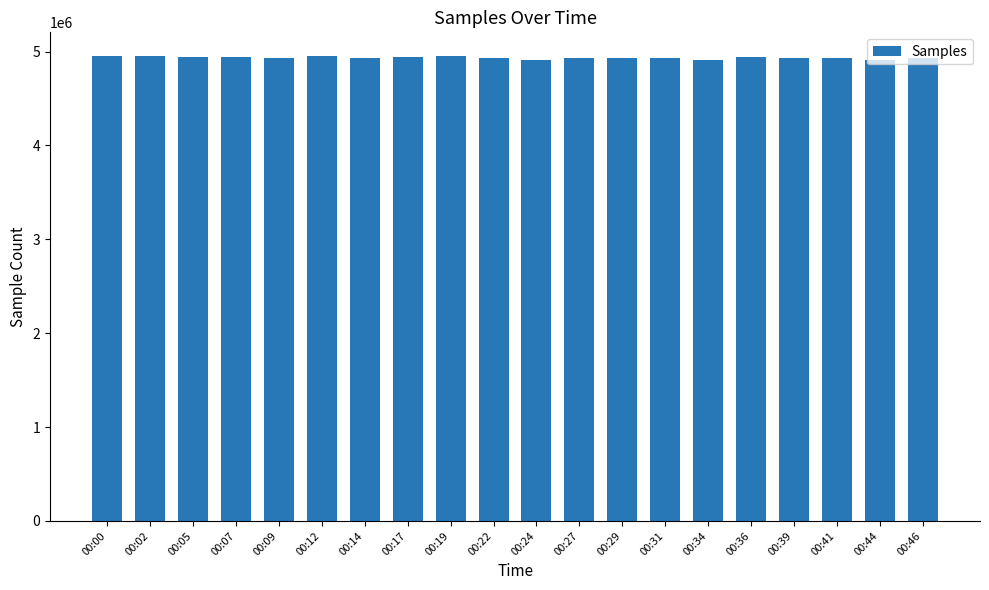

Is it true that the value at 00:34 is 4909759?

True